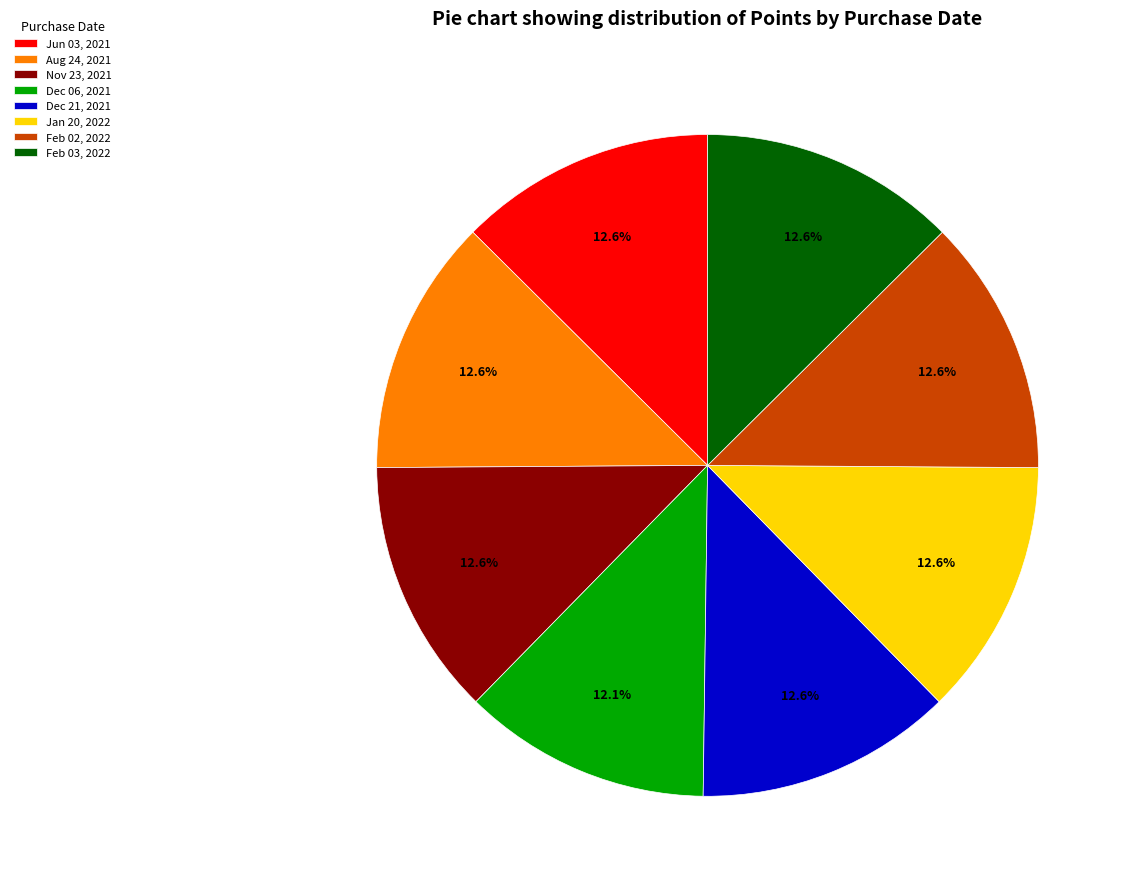

How many slices are in this pie chart?

8